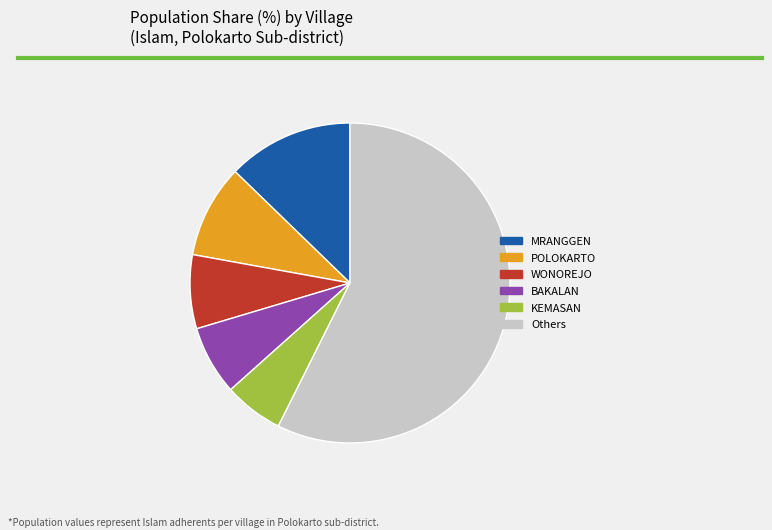

Do POLOKARTO and BAKALAN together represent more than half of the pie?

No